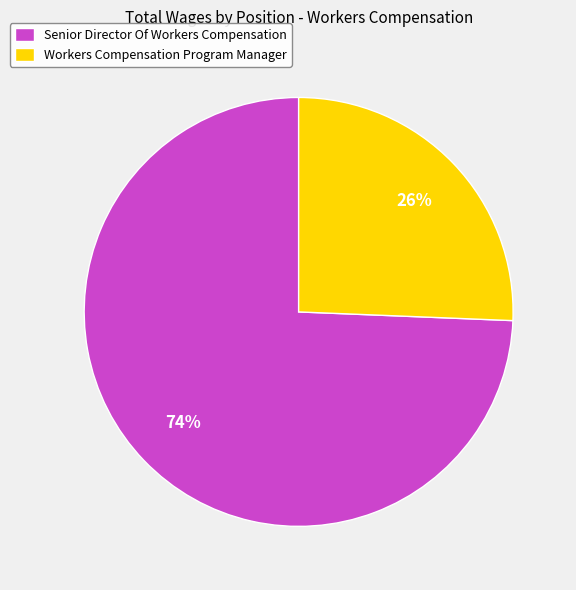

What is the majority slice?

Senior Director Of Workers Compensation